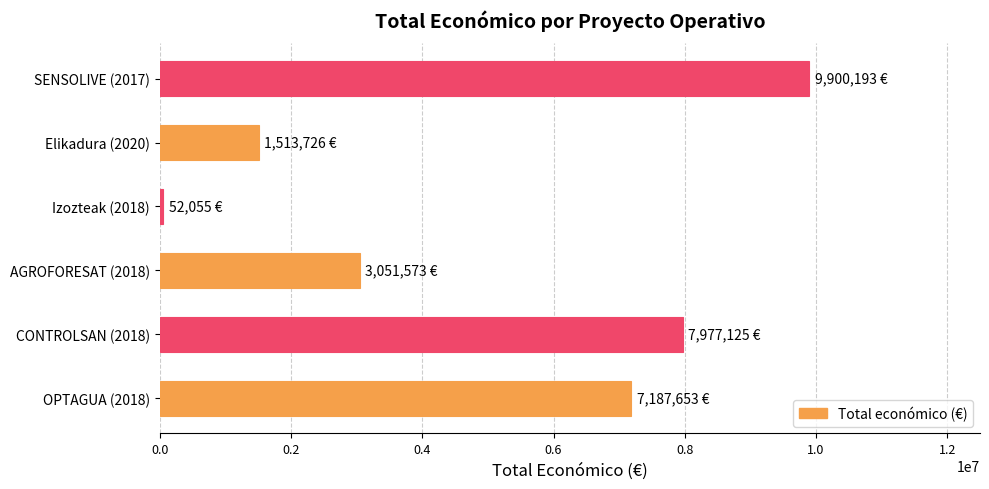

List the labels in order of value, largest first.

SENSOLIVE (2017), CONTROLSAN (2018), OPTAGUA (2018), AGROFORESAT (2018), Elikadura (2020), Izozteak (2018)